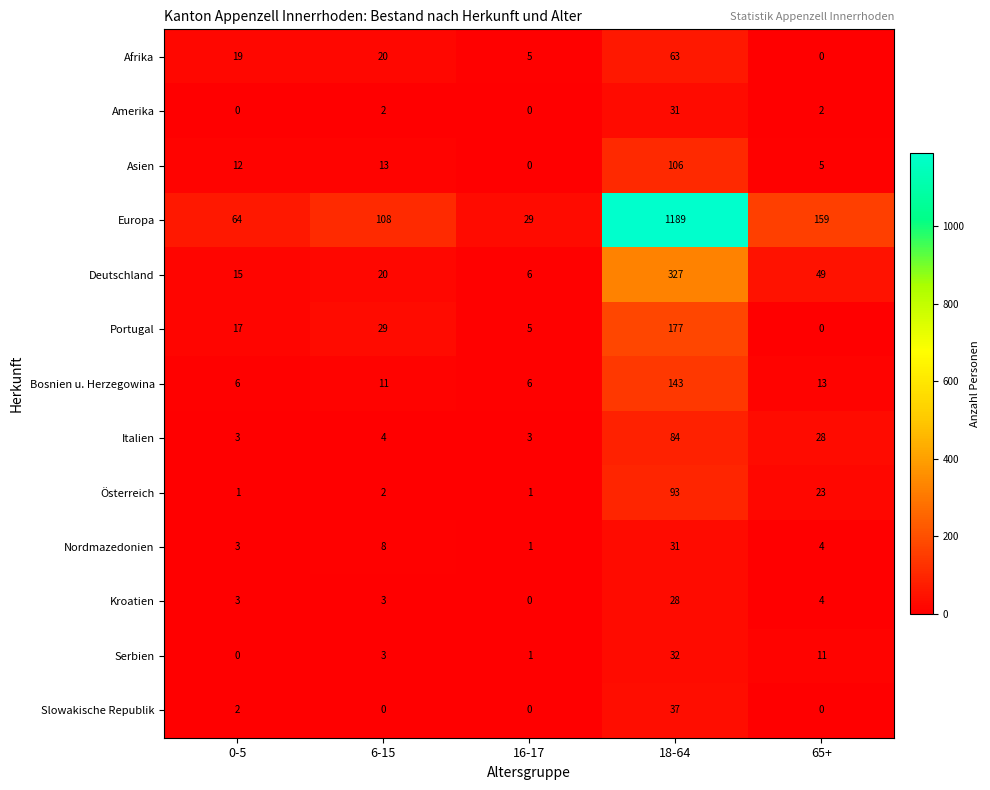

Which label corresponds to the largest value in the chart?

18-64